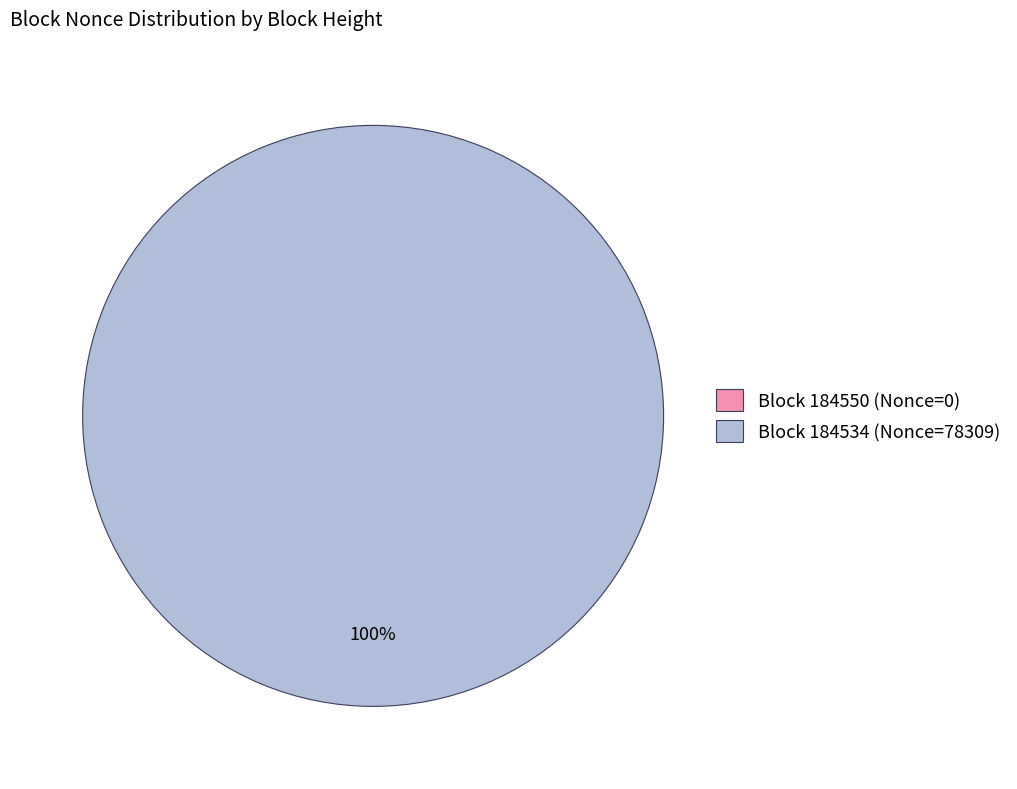

What is the change in value from 184550 to 184534?

+78309